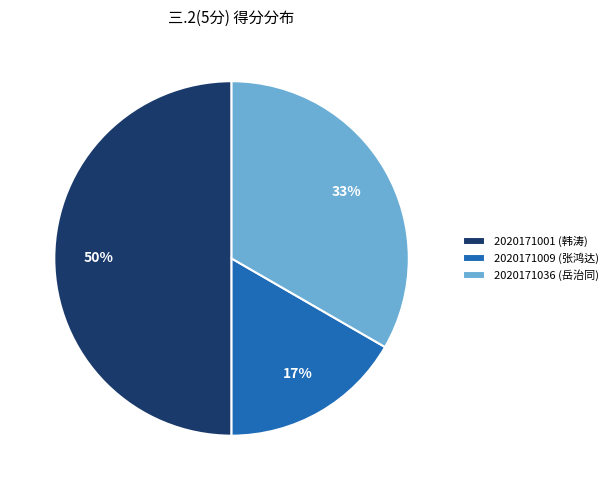

Is 2020171036 (岳治同) the majority of the pie?

No